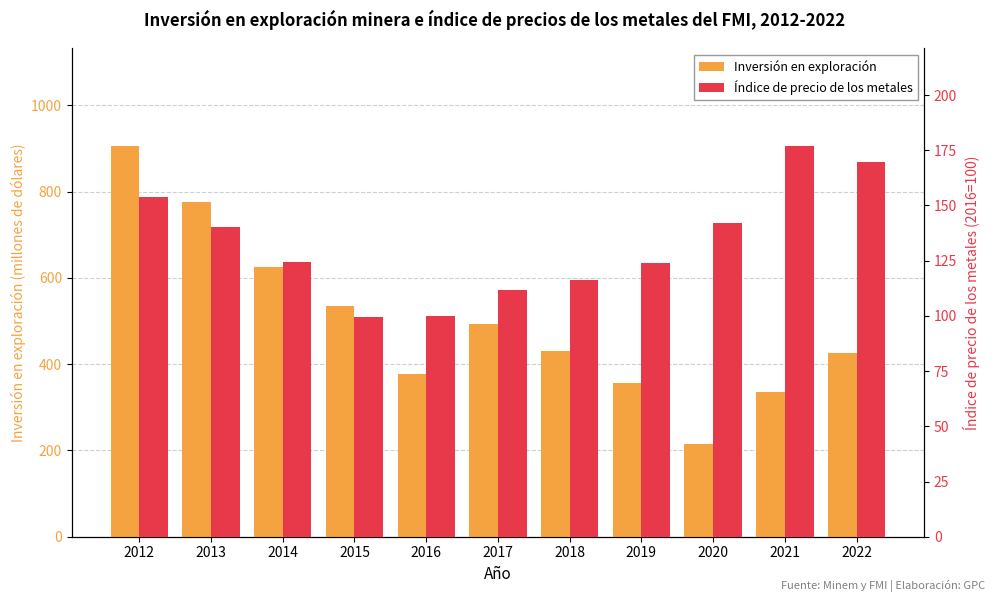

How many bars are there in total?

22